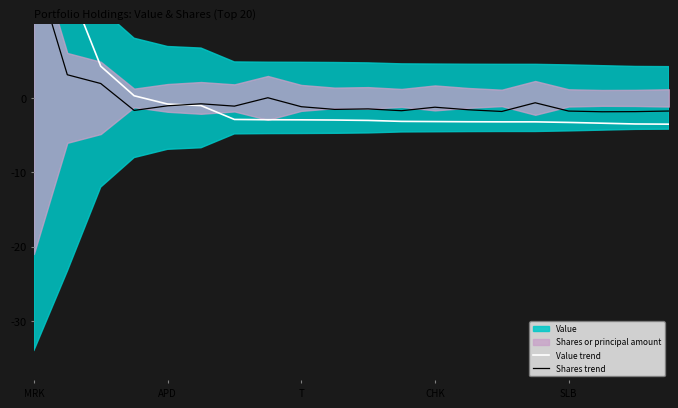

Which series has the largest range (max minus min)?

Value trend